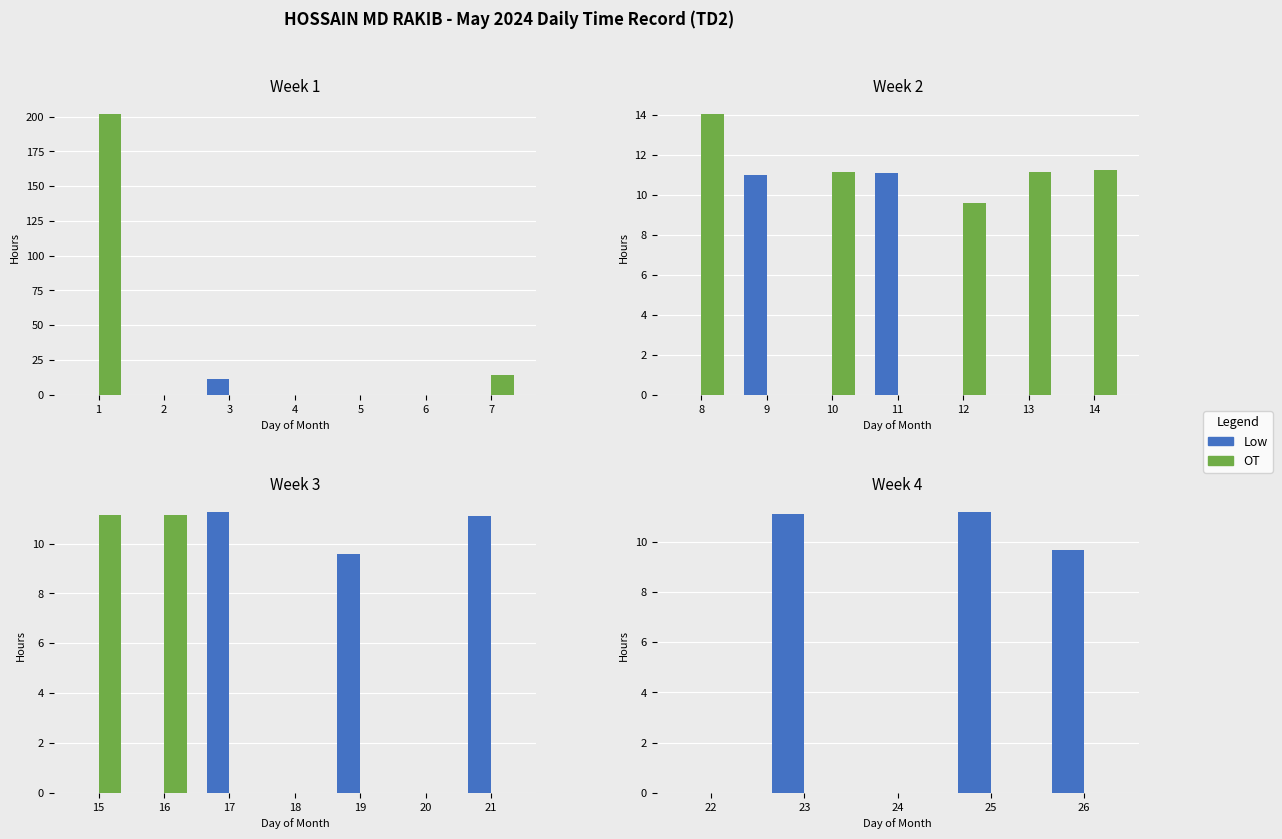

Rank the series at 26 from highest to lowest value.

Low, OT